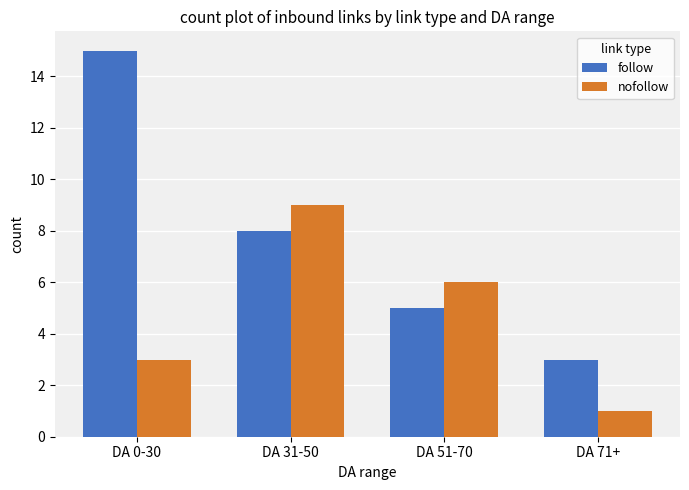

At which label does follow first exceed 8?

DA 0-30